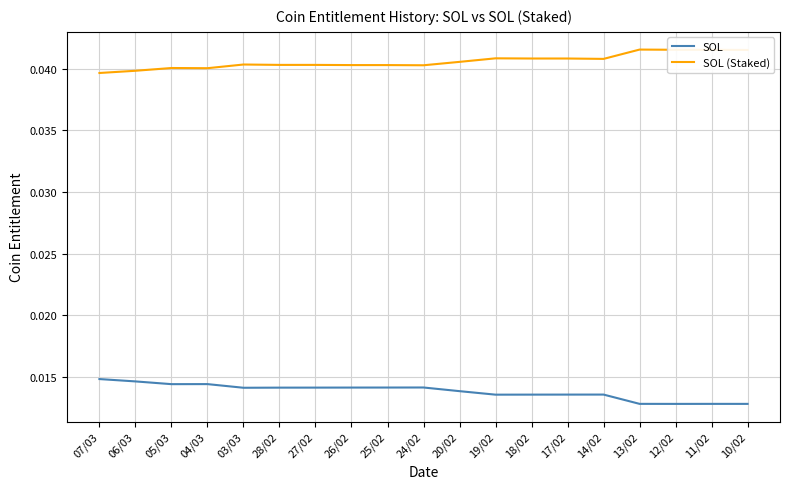

True or false: SOL and SOL (Staked) intersect in this chart.

False